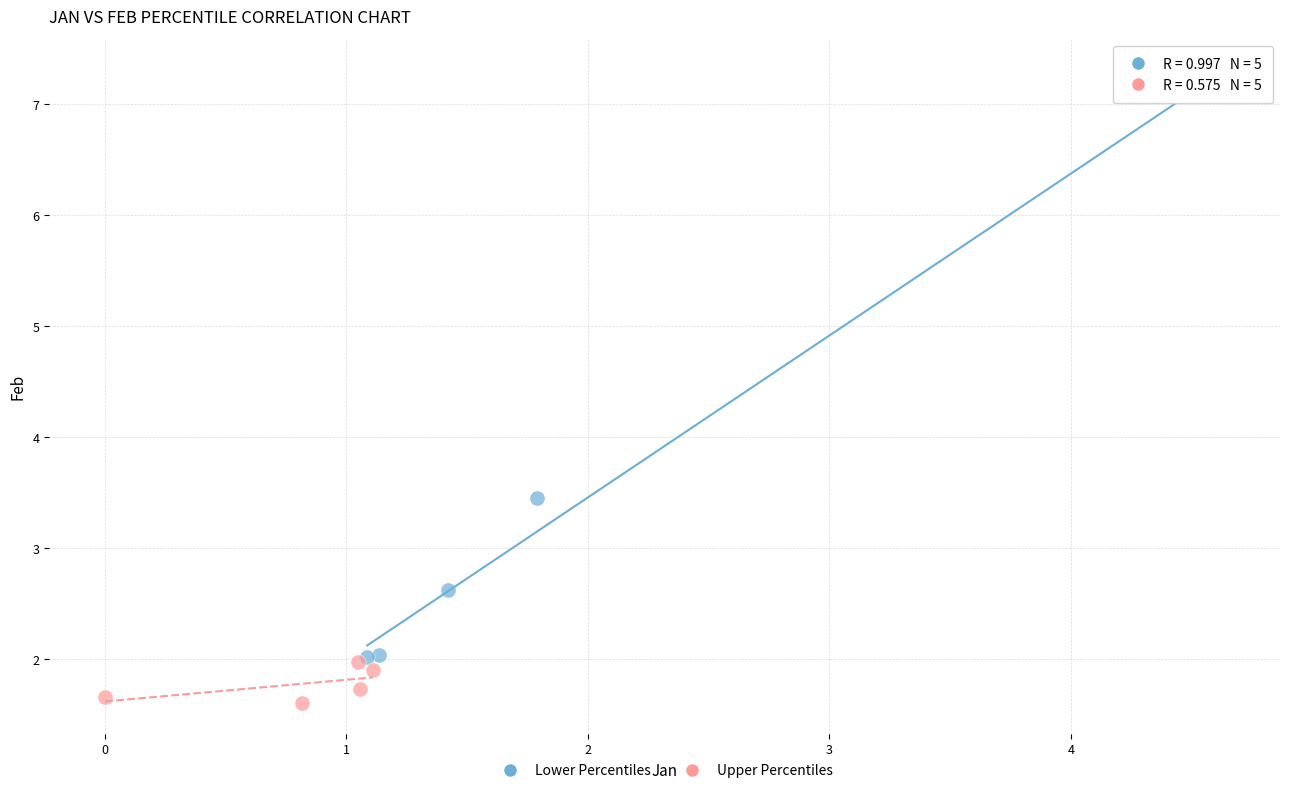

Which series reaches the maximum Y coordinate?

Lower Percentiles